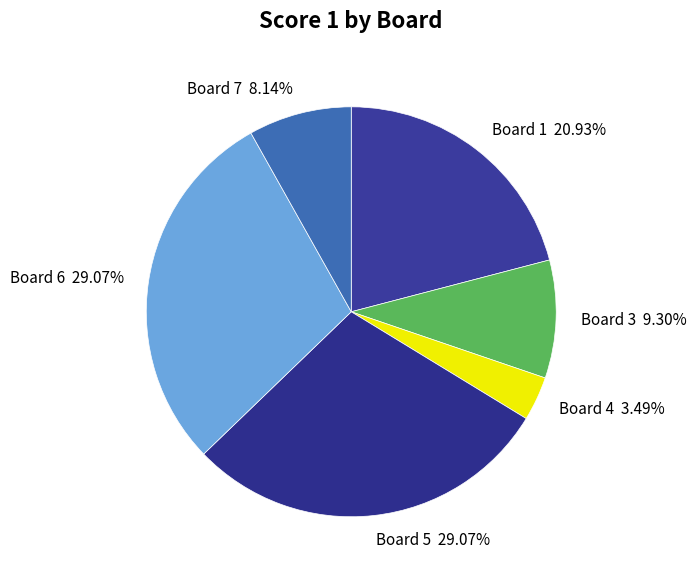

Count the number of slices in the pie.

6